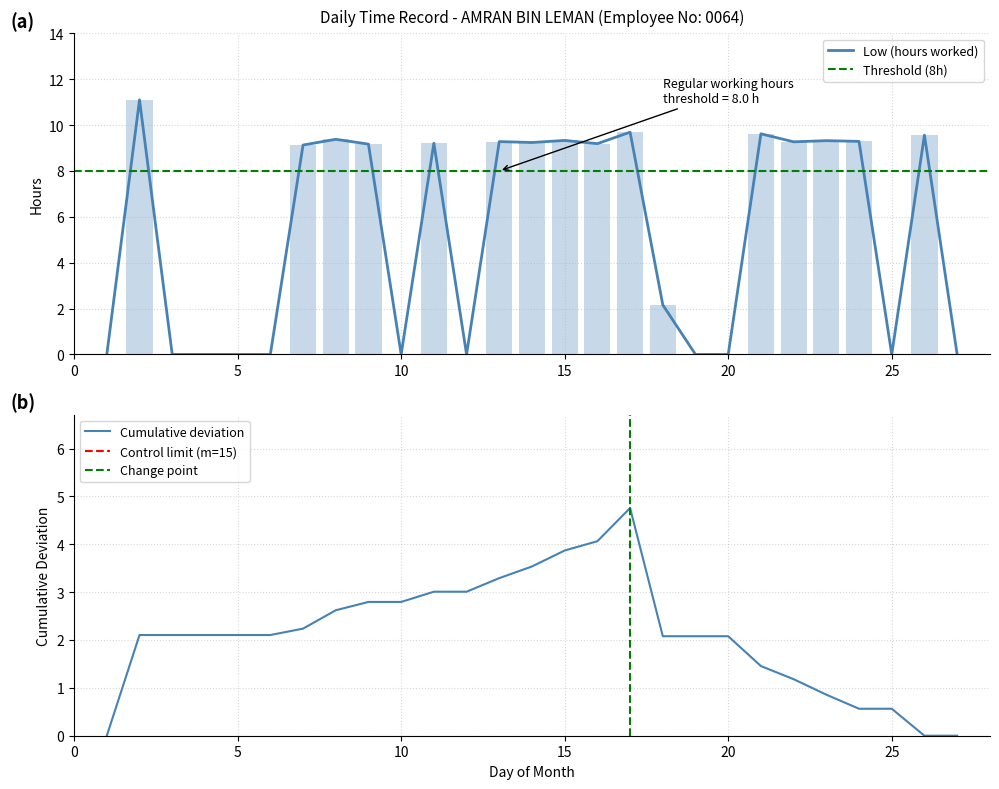

Reading left to right, list all the values displayed in this chart.

1=0.0	2=11.1	3=0.0	4=0.0	5=0.0	6=0.0	7=9.1	8=9.4	9=9.2	10=0.0	11=9.2	12=0.0	13=9.3	14=9.2	15=9.3	16=9.2	17=9.7	18=2.2	19=0.0	20=0.0	21=9.6	22=9.3	23=9.3	24=9.3	25=0.0	26=9.6	27=0.0